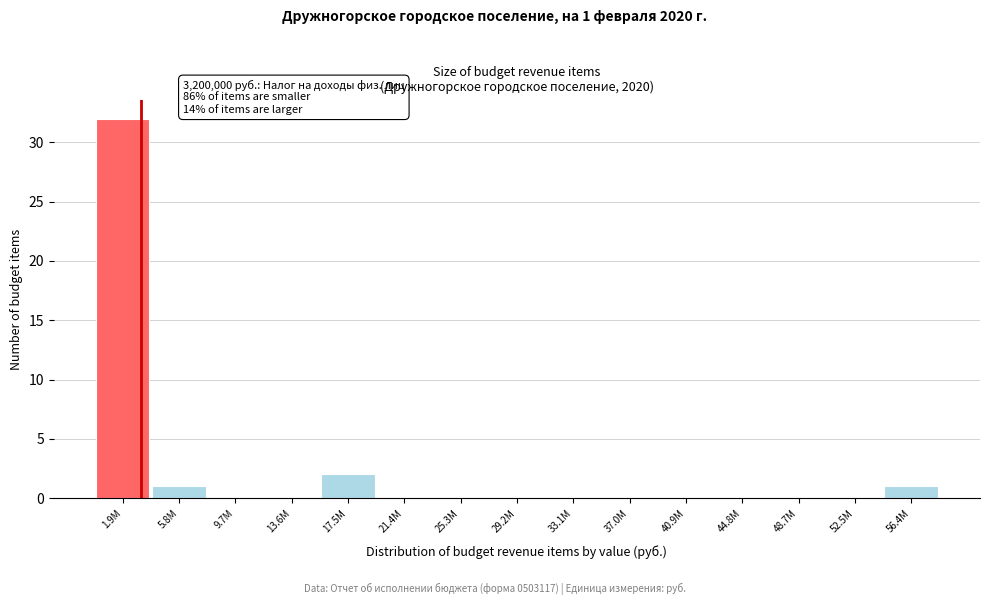

Reading right to left, transcribe all the data shown in this chart.

56.4M=1	52.5M=0	48.7M=0	44.8M=0	40.9M=0	37.0M=0	33.1M=0	29.2M=0	25.3M=0	21.4M=0	17.5M=2	13.6M=0	9.7M=0	5.8M=1	1.9M=32